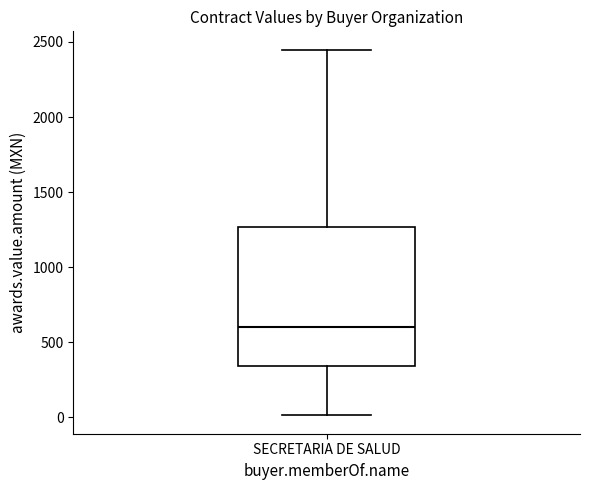

Read this box plot against the y-axis: the position of the median line, the range covered by the box, and the ends of both whiskers. The values are not printed on the chart, so give them approximately, as read against the axis.

median 600, box 350 to 1250, whiskers 0 to 2450